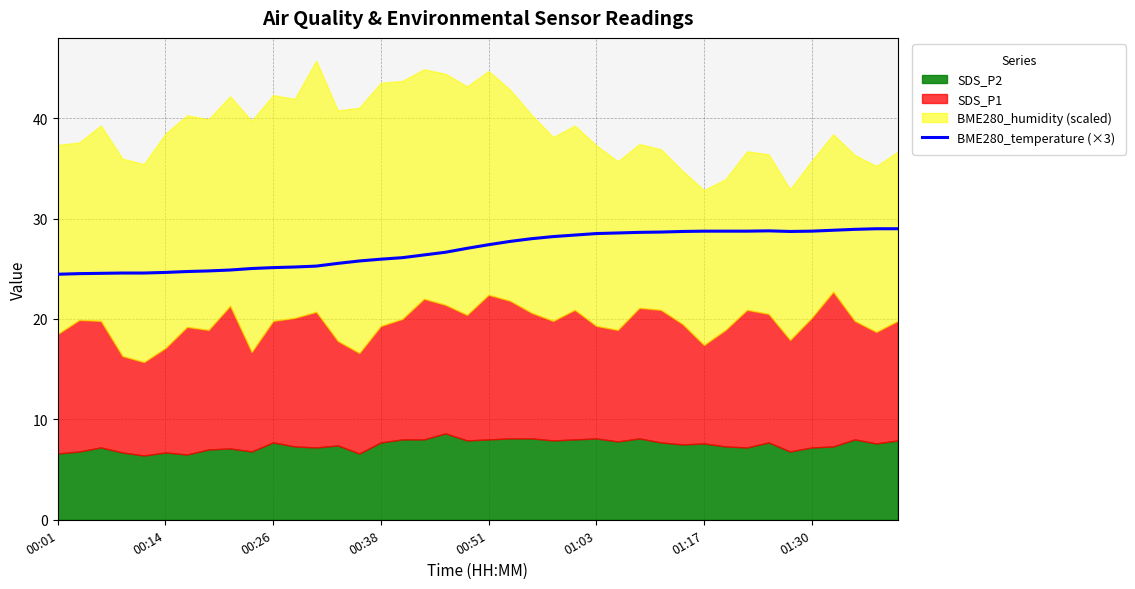

How many data points are above 27?

21